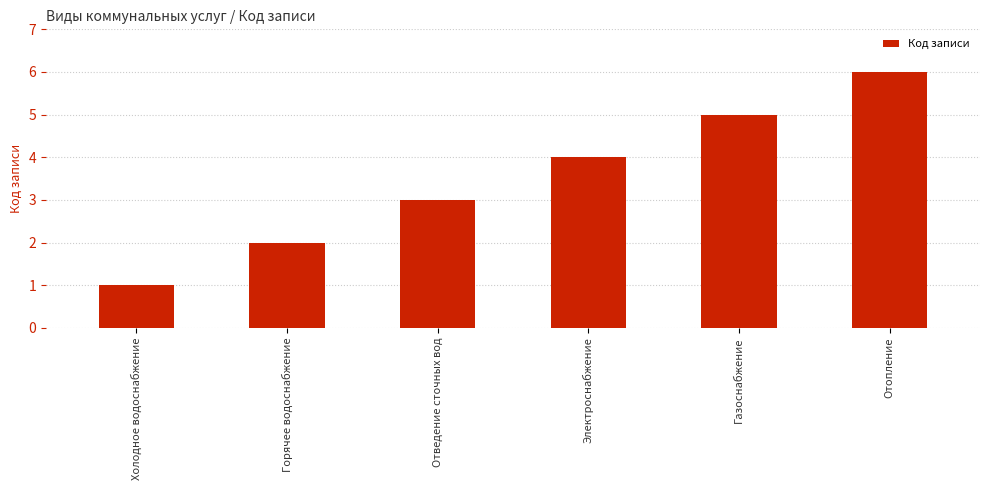

Which category has the highest value across all series?

Отопление